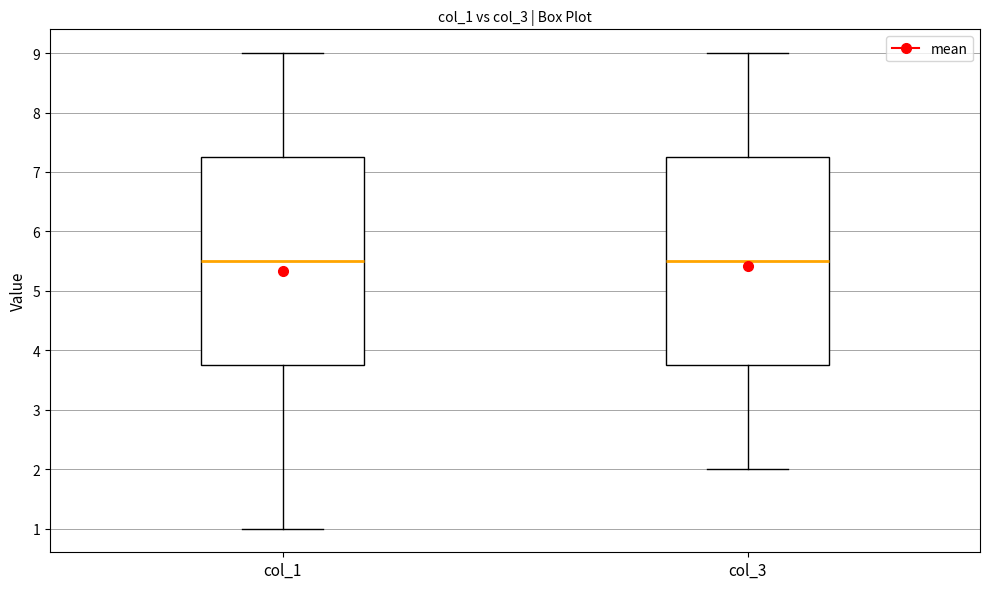

Where does the median line of the box for col_1 sit on the y-axis? The values are not printed on the chart, so give them approximately, as read against the axis.

5.5